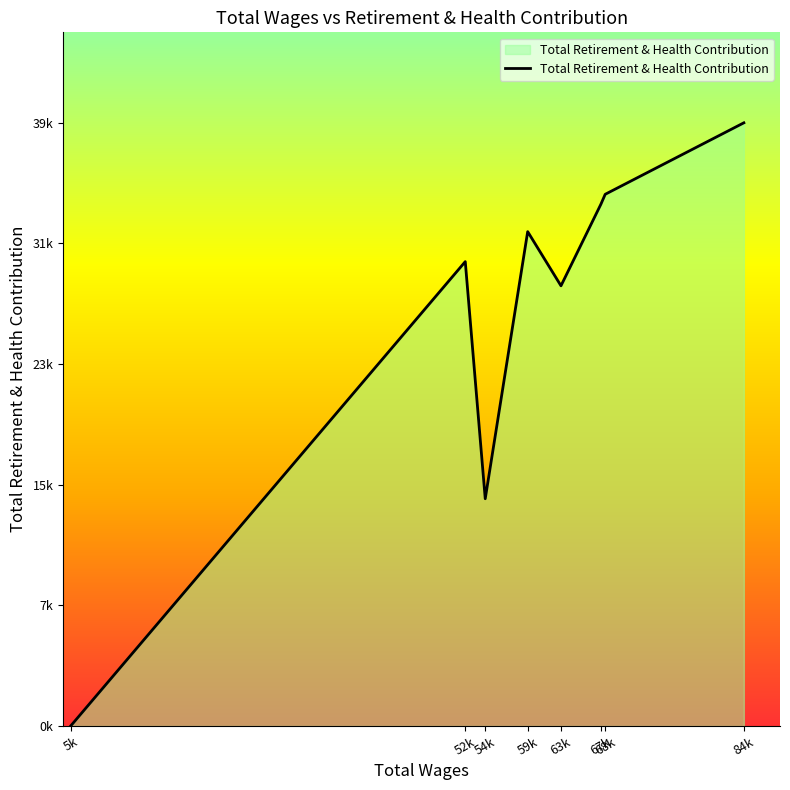

Is this an area chart (filled region under the line)?

Yes